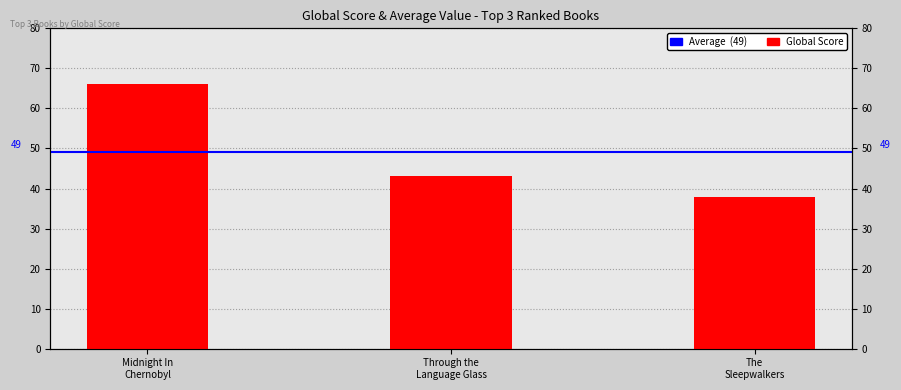

Does the chart contain stacked bars?

No